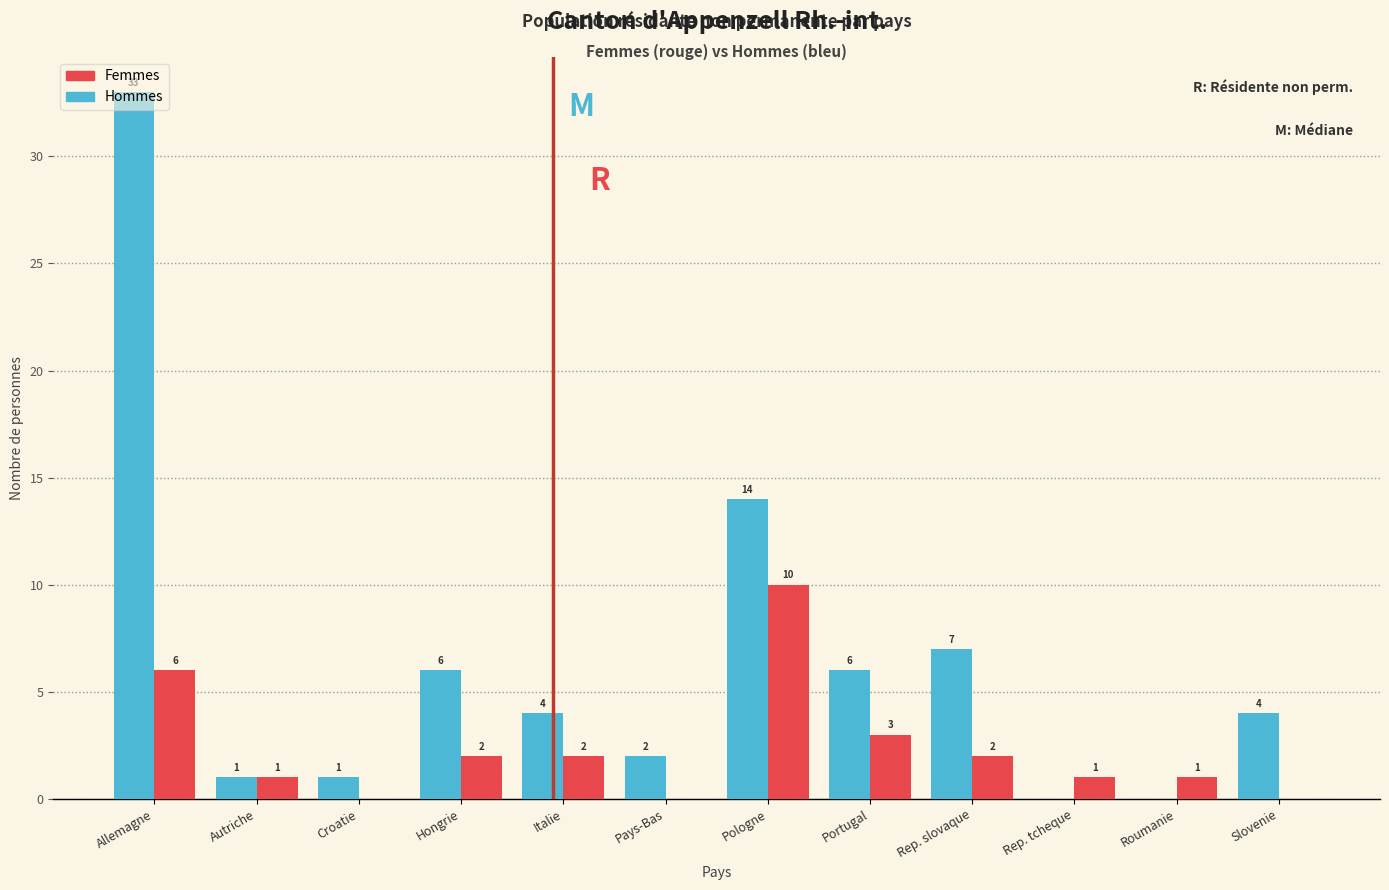

Is it true that Femmes equals 2 at Italie?

True